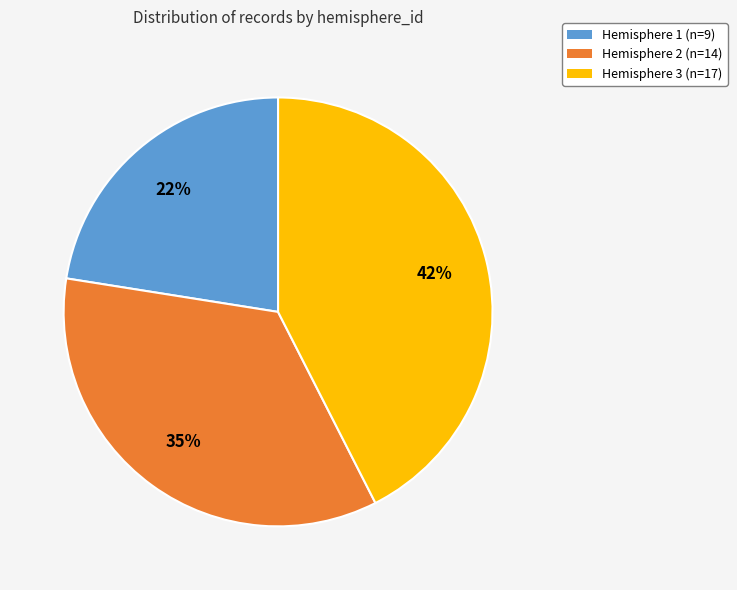

Rank the categories by value from lowest to highest.

Hemisphere 1, Hemisphere 2, Hemisphere 3